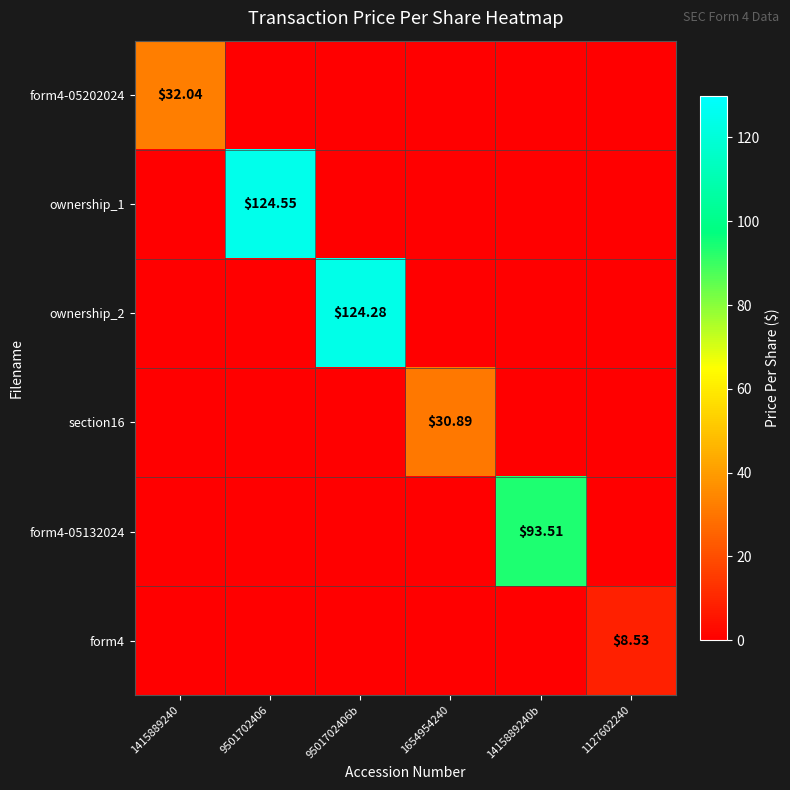

What is the difference between the maximum and minimum values in the section16 series?

30.9